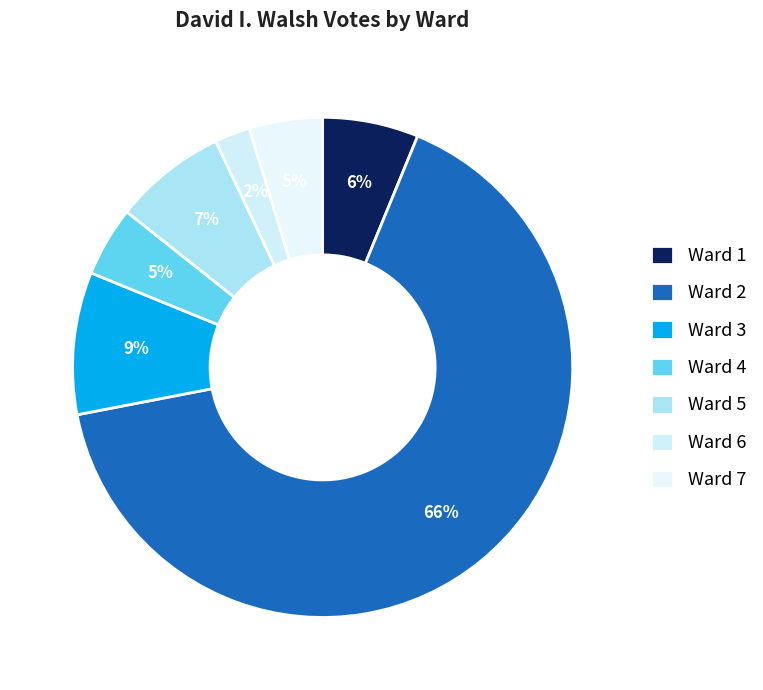

Combined, what portion of the pie is Ward 3 and Ward 4?

13.7%